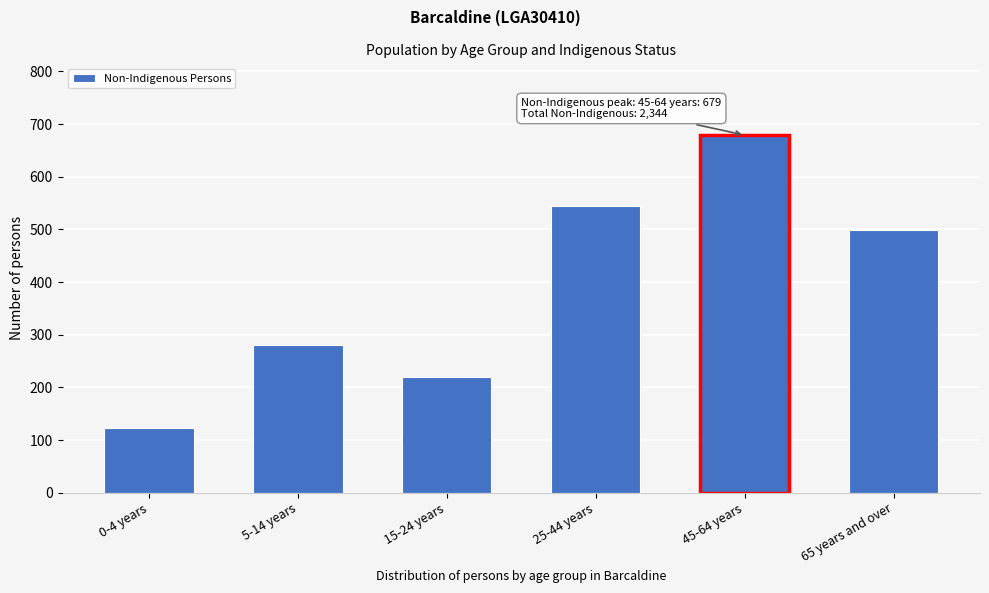

Reading left to right, what are all the values shown in this chart?

0-4 years=123	5-14 years=280	15-24 years=219	25-44 years=544	45-64 years=679	65 years and over=499